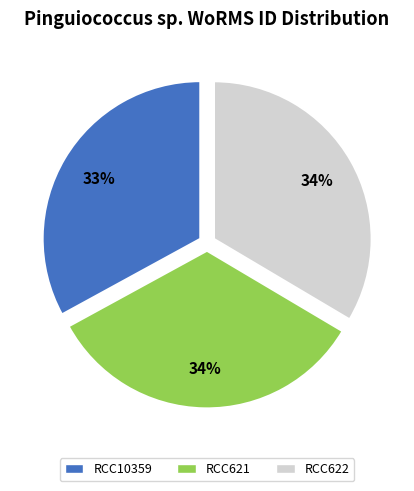

Which slice is the smallest?

RCC10359